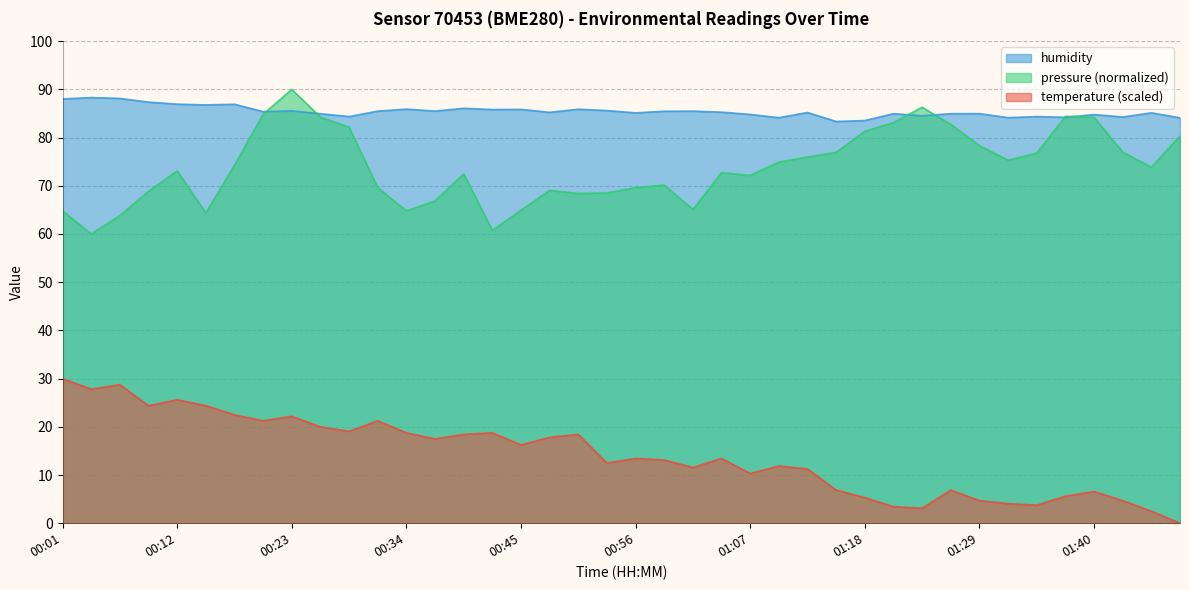

The temperature series shows 45.7 at 00:04. True or false?

False